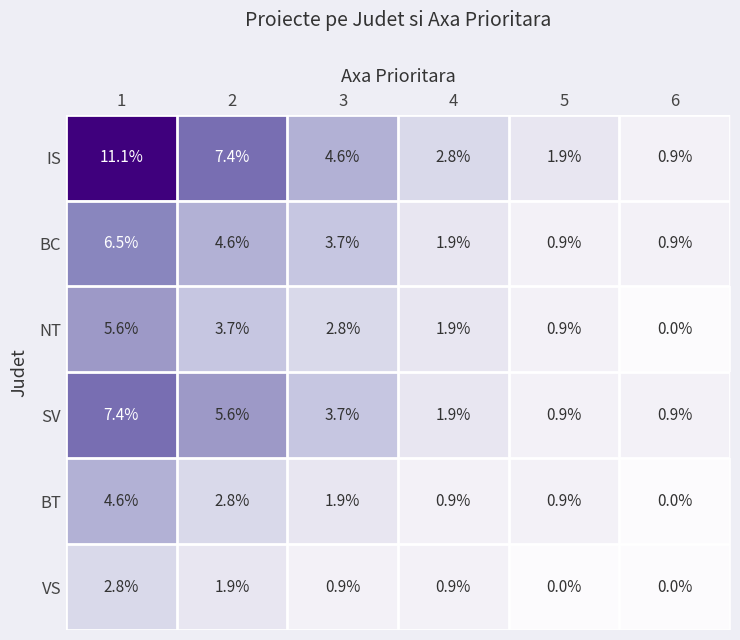

Which series has the largest total across all categories?

IS